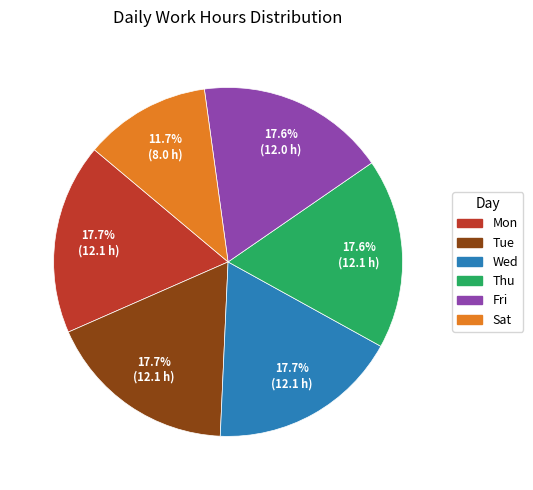

Between Sat and Thu, which is larger?

Thu